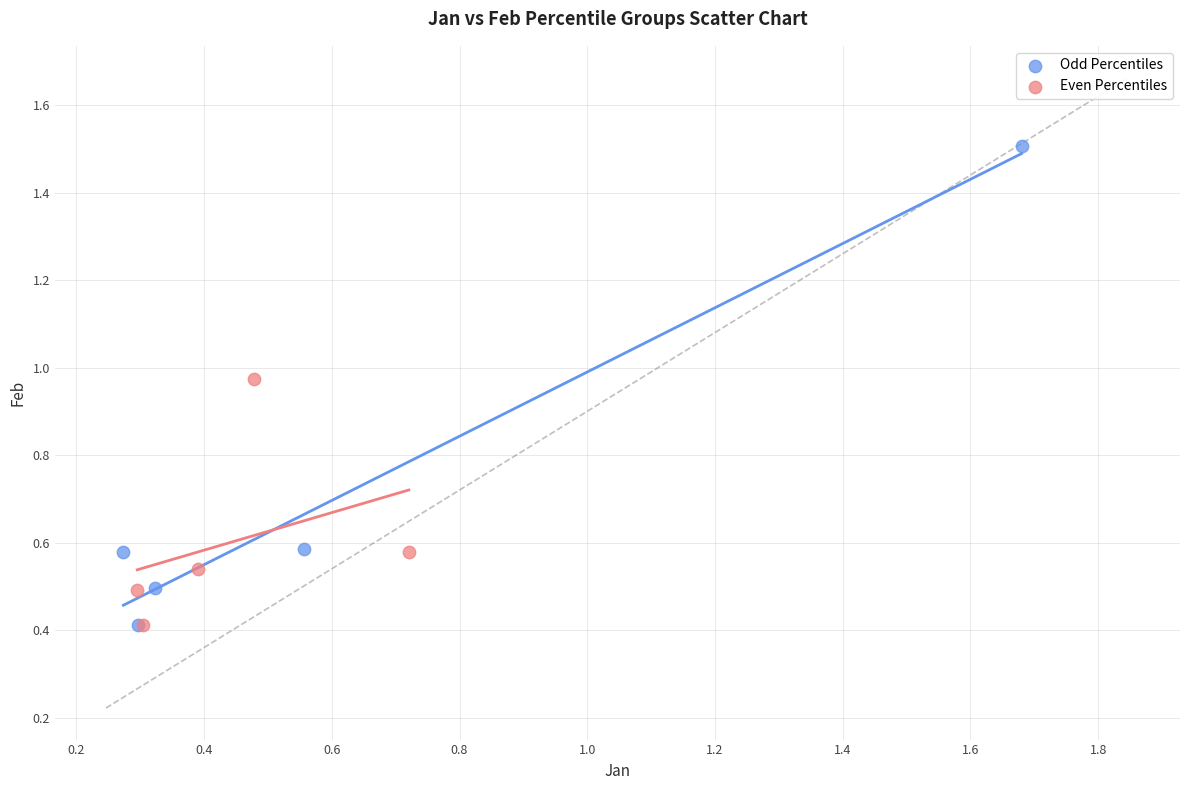

Which series contains the highest Y value?

Odd Percentiles